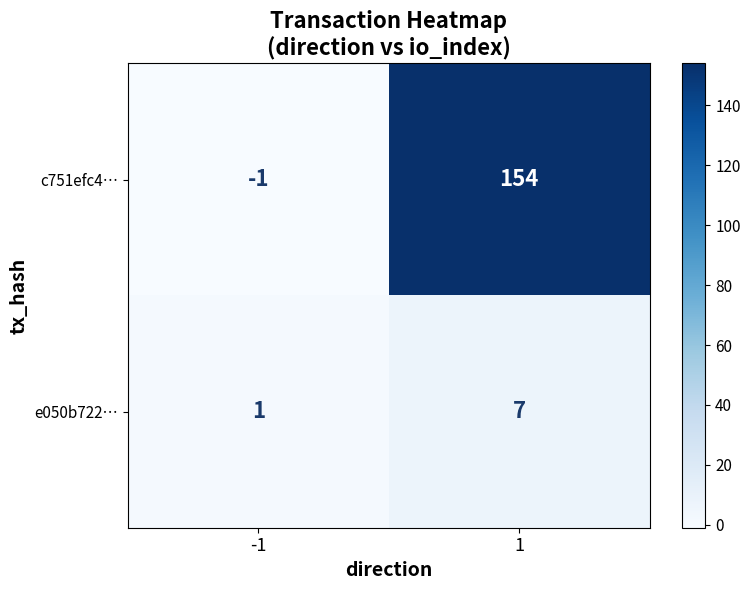

What is the difference between the highest and lowest values at 1?

147